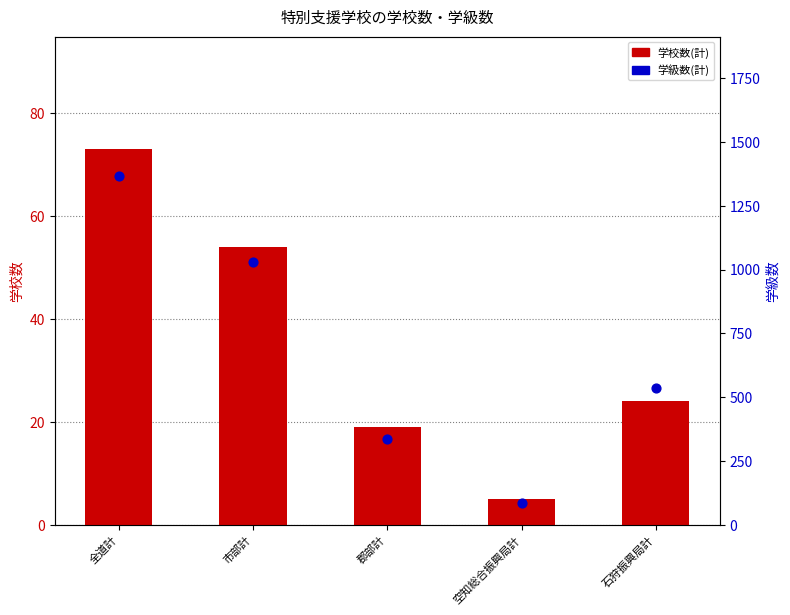

Which series contains the highest Y value?

学級数(計)